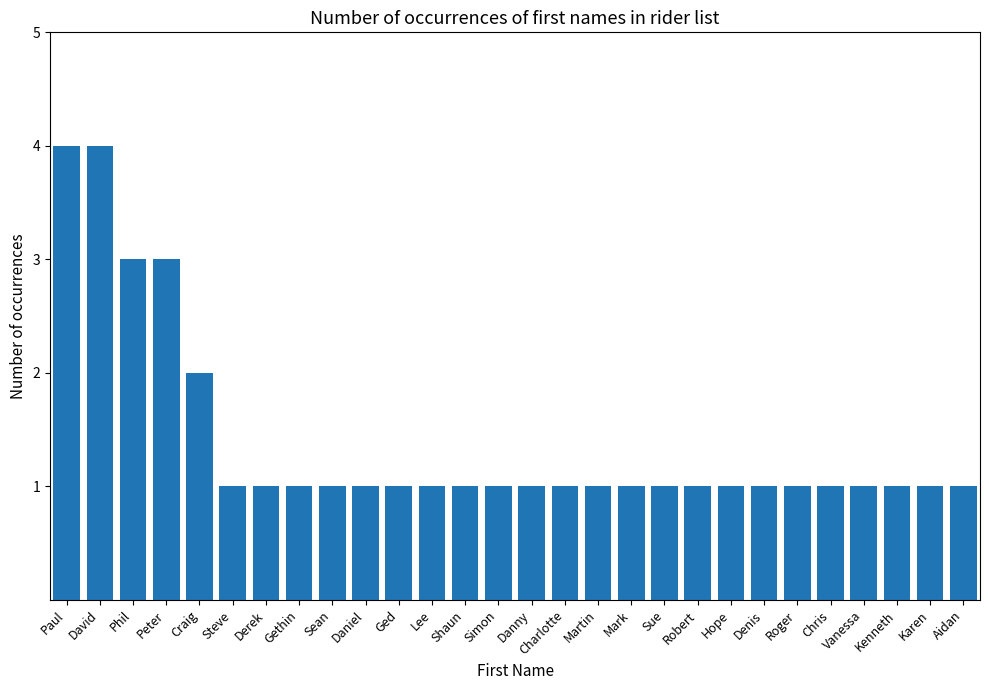

True or false: the data shows 2 at Derek.

False